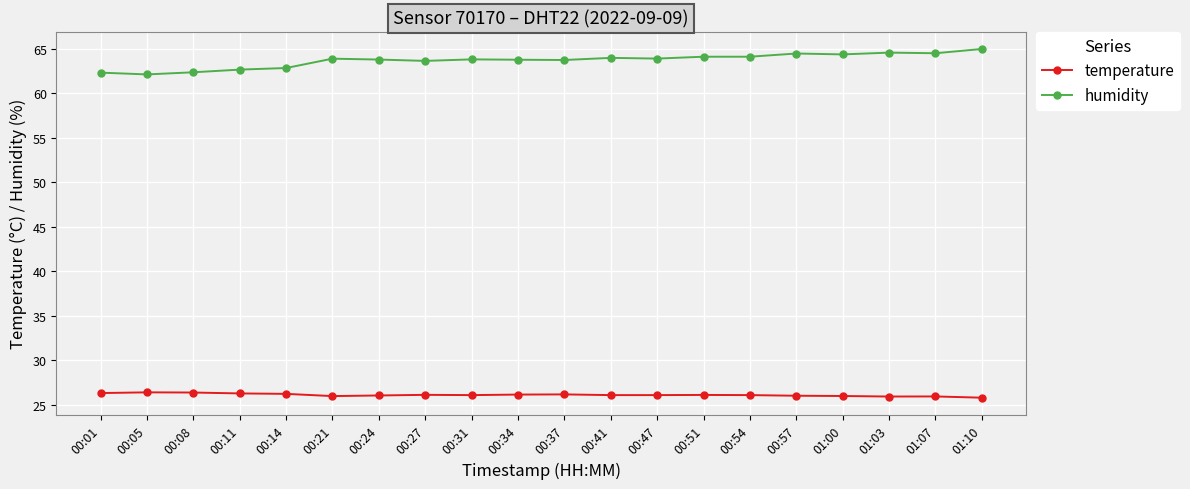

Which series has the widest spread of values?

humidity